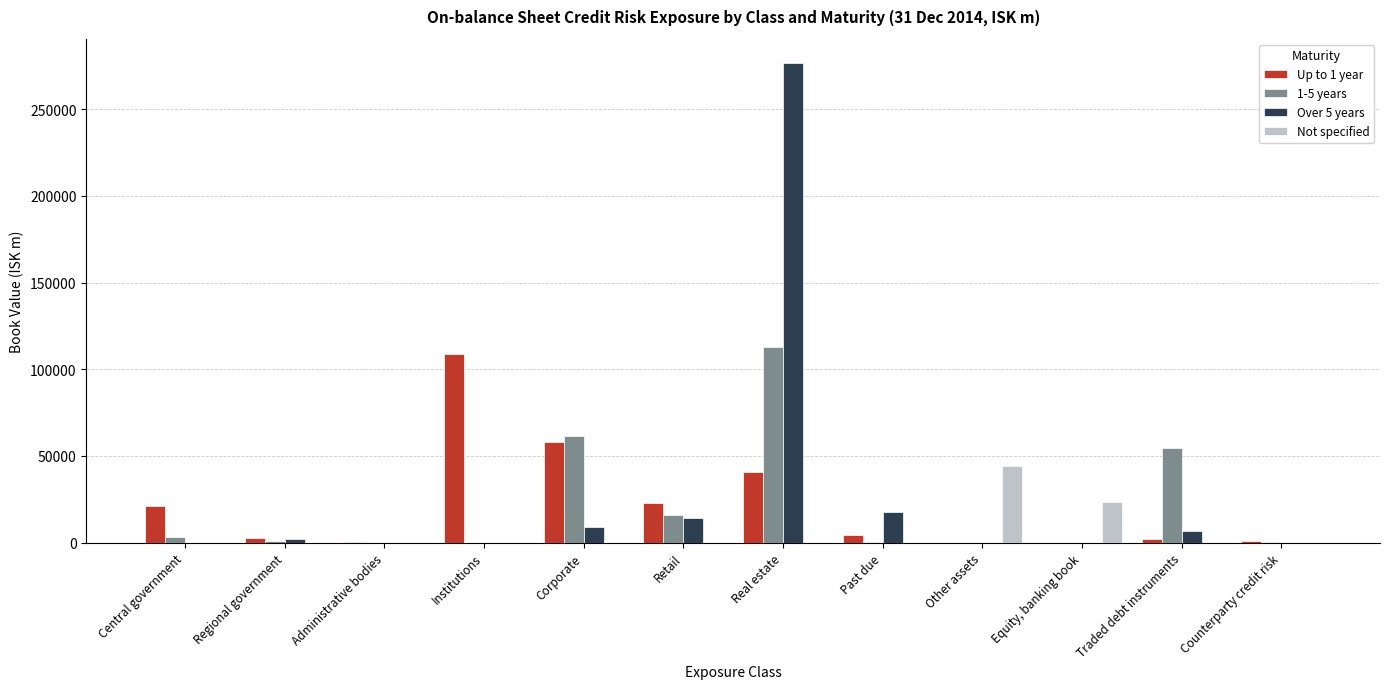

Which series has the largest range (max minus min)?

Over 5 years